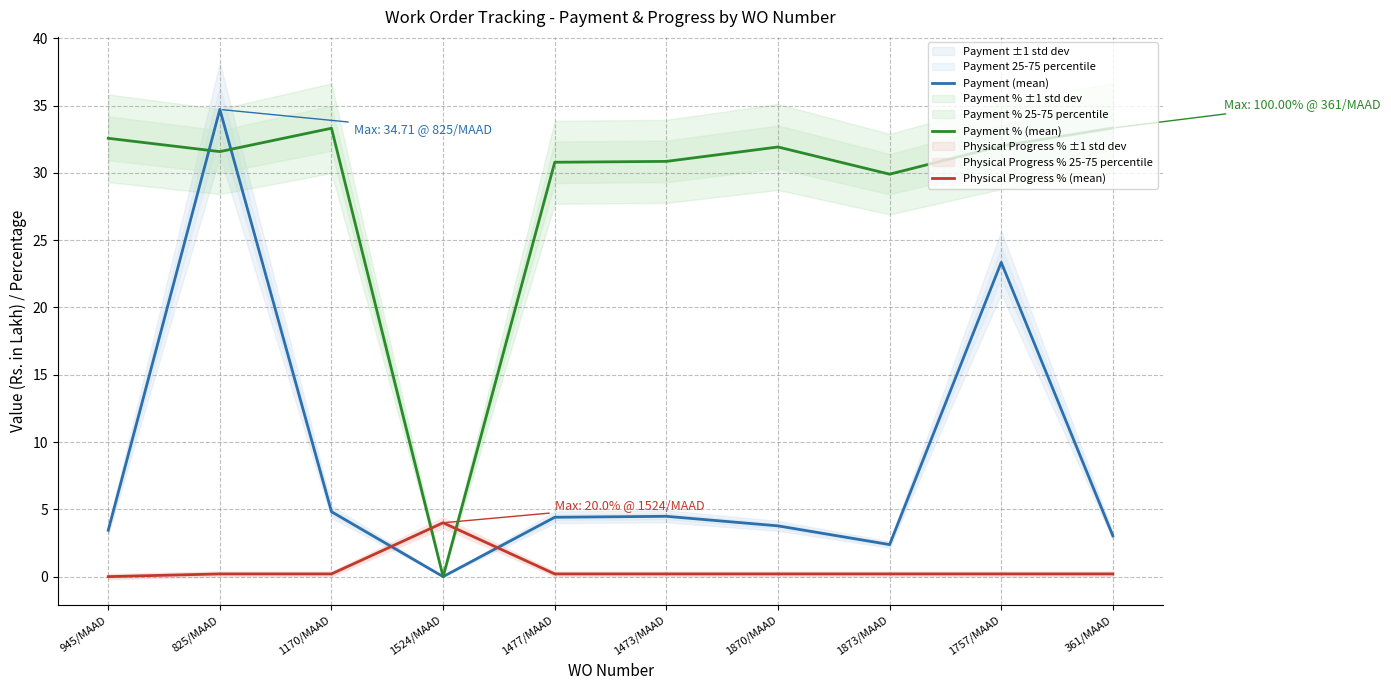

How many data points in Payment % (mean) are above 31?

6